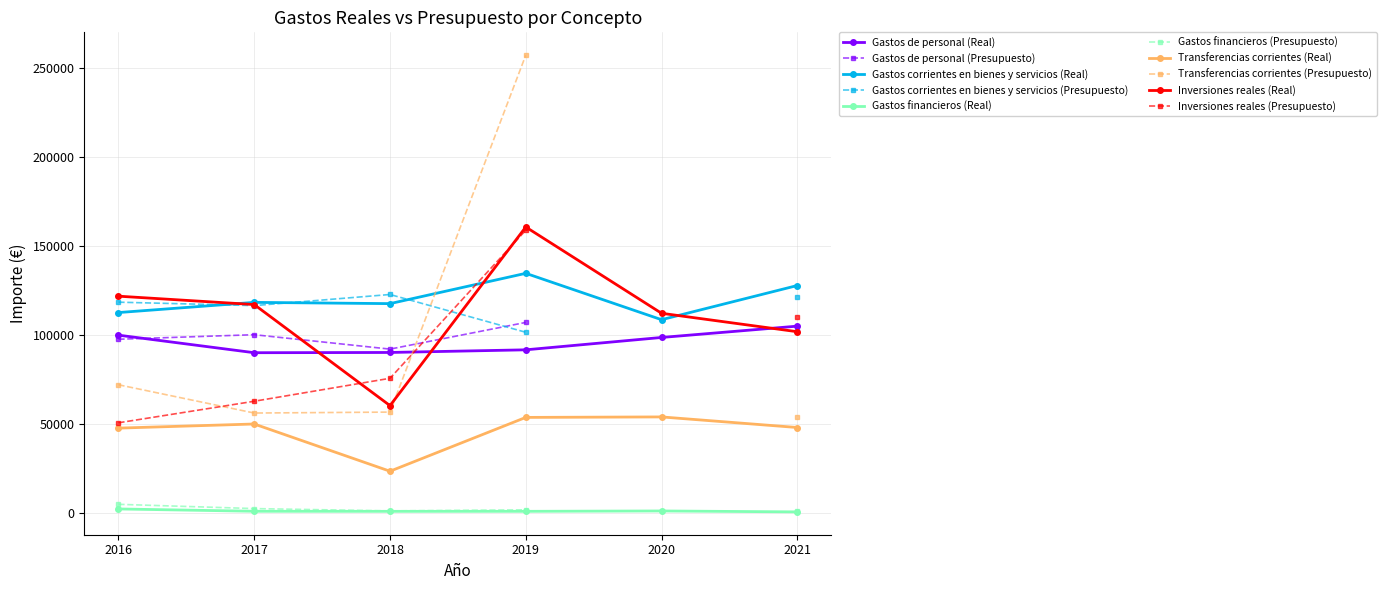

What is the value of the Gastos financieros point at the 5th from the left?

1258.1